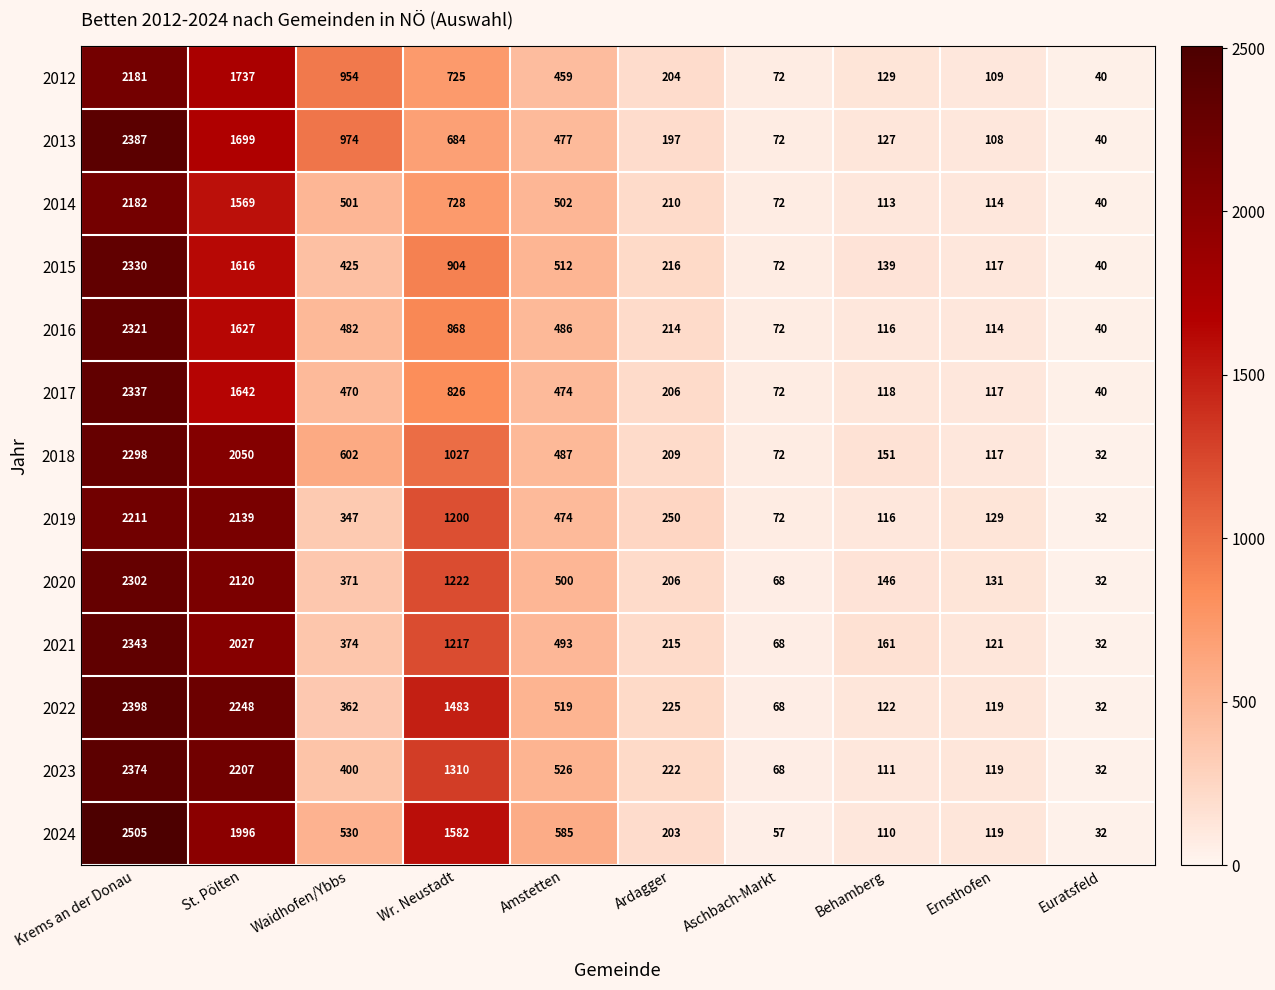

What is the difference between the 2016 values at Krems an der Donau and Aschbach-Markt?

2249